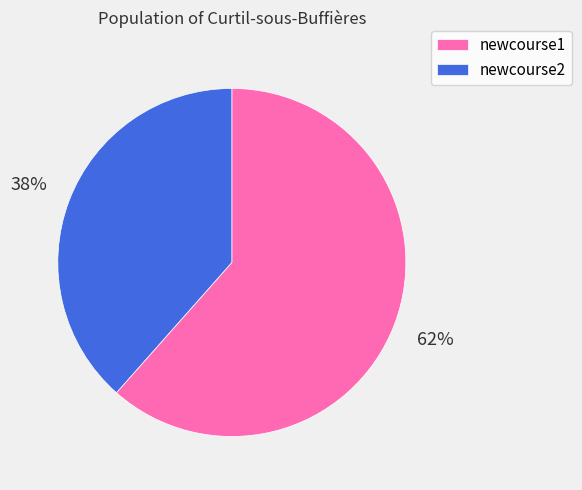

To the nearest percent, what is the average slice percentage?

50%